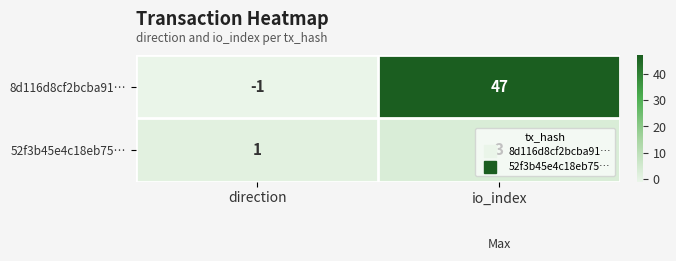

At which label is 52f3b45e4c18eb75… closest to 2?

direction